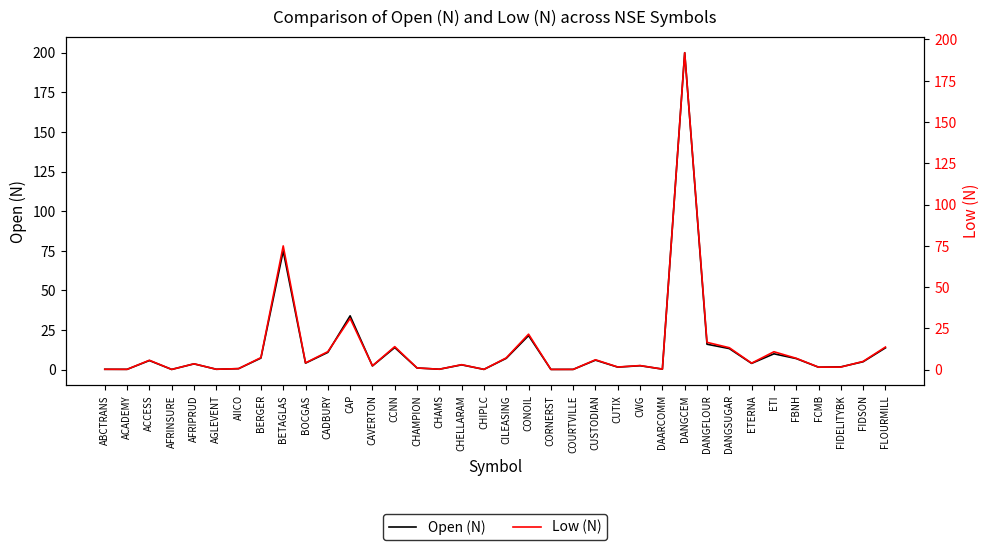

After their last crossing, which series has the higher values: Open (N) or Low (N)?

Open (N)